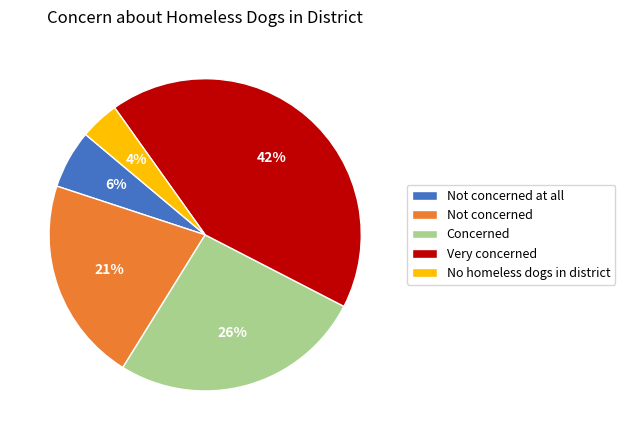

What is the largest slice in the pie chart?

Very concerned